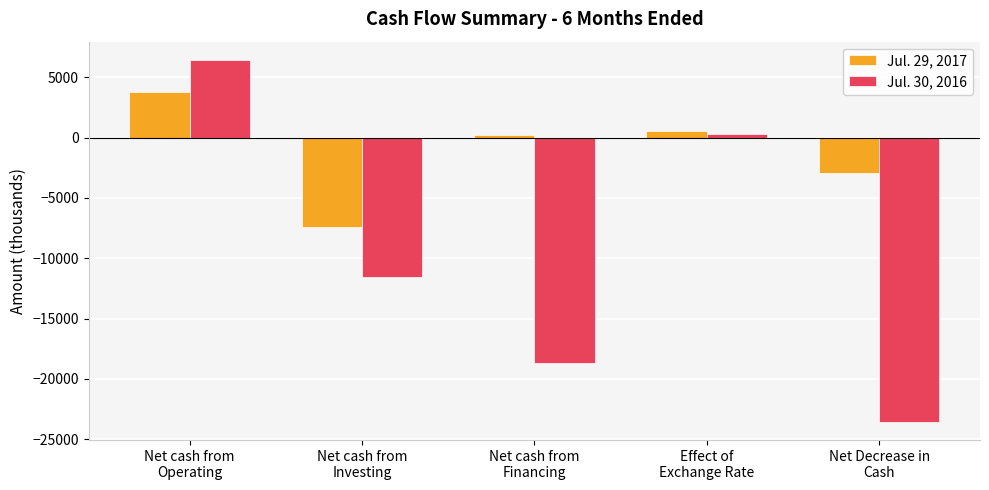

Rank the categories by Jul. 30, 2016 value from highest to lowest.

Net cash from
Operating, Effect of
Exchange Rate, Net cash from
Investing, Net cash from
Financing, Net Decrease in
Cash